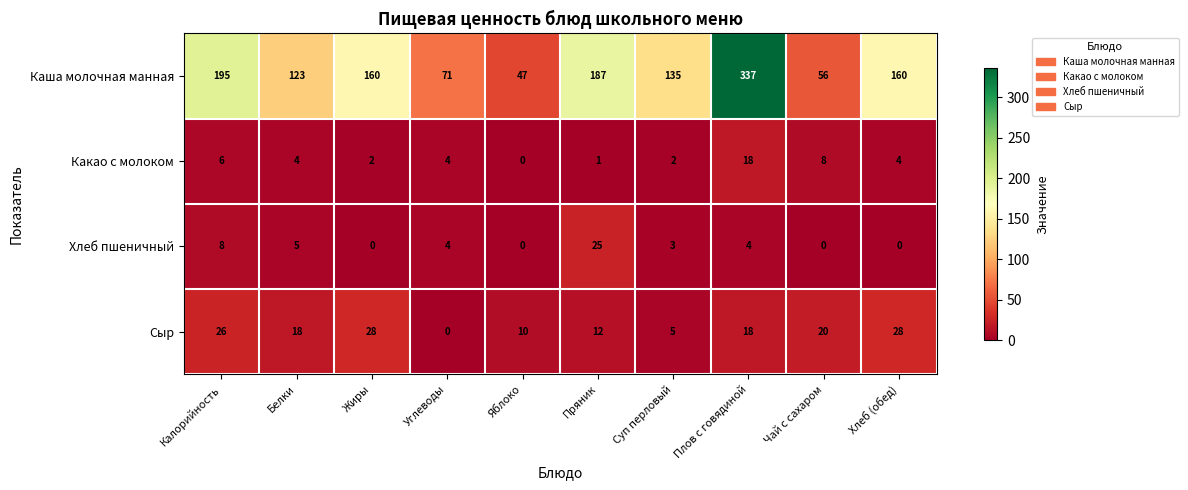

The value of Какао с молоком at Хлеб (обед) is 7. True or false?

False